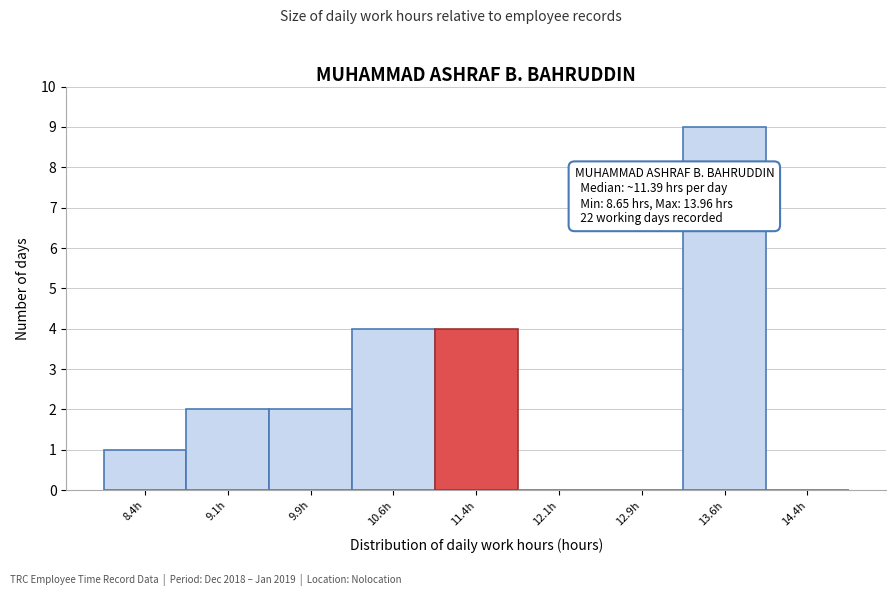

Which range on the x-axis has the tallest bar?

13.25 to 14.00